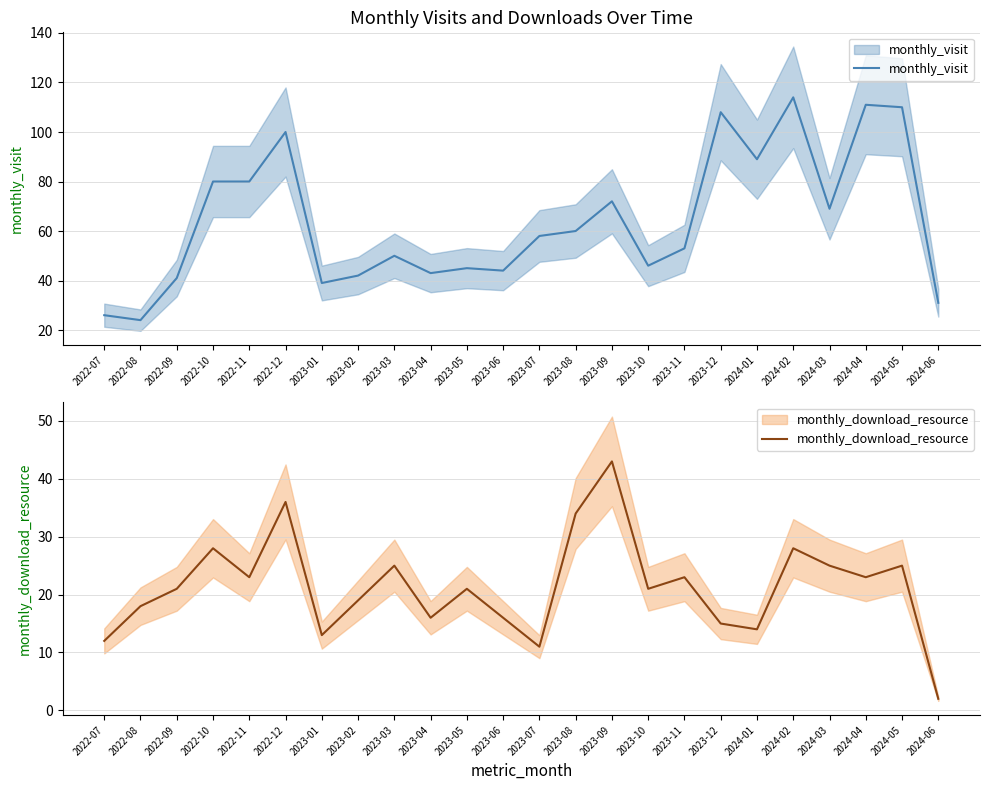

Is the value of monthly_visit at 2023-10 greater than the value of monthly_download_resource at 2023-02?

Yes